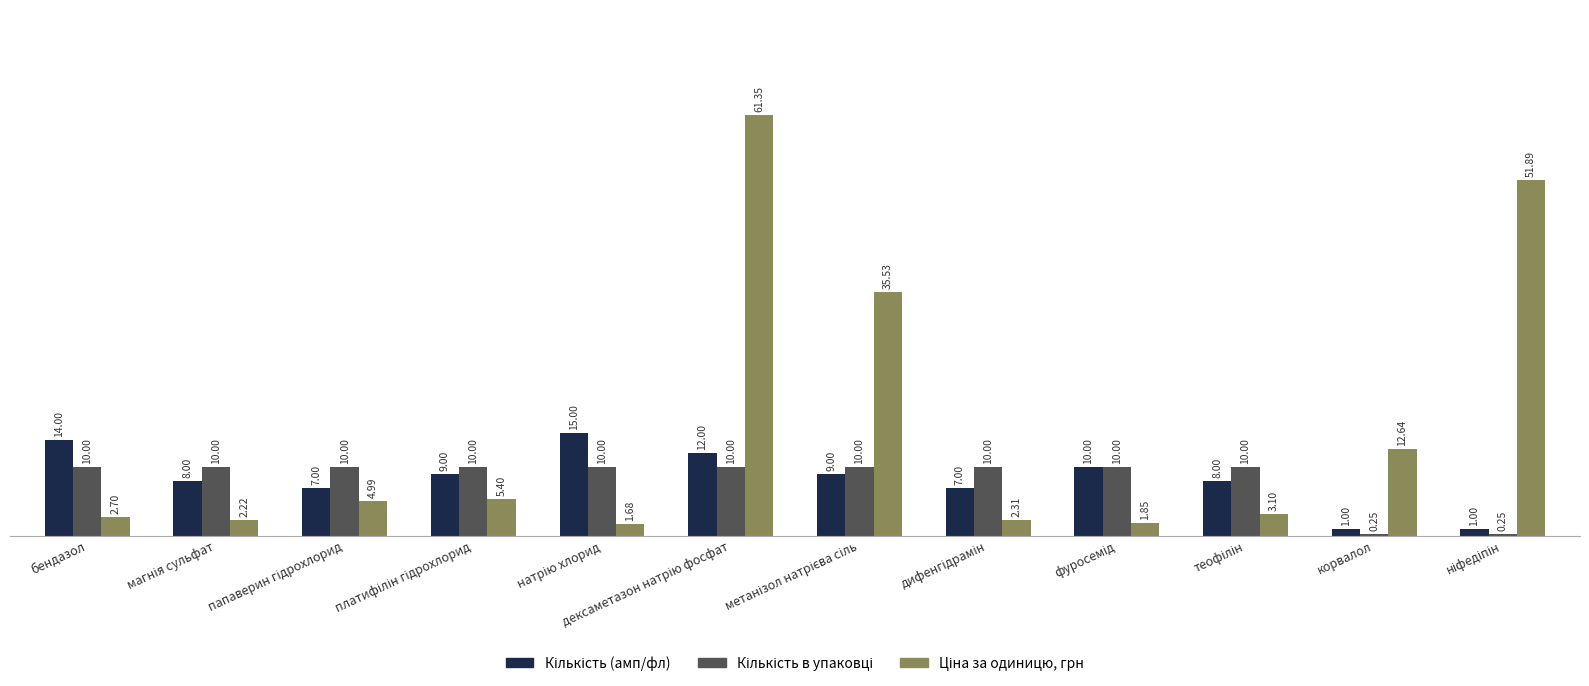

What is the total value across all series at корвалол?

13.9